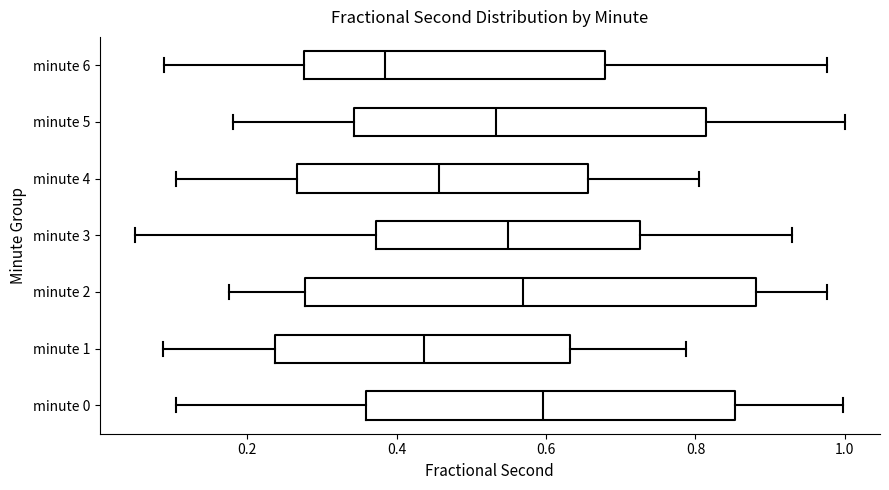

Reading bottom to top, read every box against the x-axis: the position of its median line, the range the box covers, and the ends of its whiskers. The values are not printed on the chart, so give them approximately, as read against the axis.

minute 0: median 0.60, box 0.36 to 0.86, whiskers 0.10 to 1.00
minute 1: median 0.44, box 0.24 to 0.64, whiskers 0.08 to 0.78
minute 2: median 0.56, box 0.28 to 0.88, whiskers 0.18 to 0.98
minute 3: median 0.54, box 0.38 to 0.72, whiskers 0.04 to 0.92
minute 4: median 0.46, box 0.26 to 0.66, whiskers 0.10 to 0.80
minute 5: median 0.54, box 0.34 to 0.82, whiskers 0.18 to 1.00
minute 6: median 0.38, box 0.28 to 0.68, whiskers 0.08 to 0.98